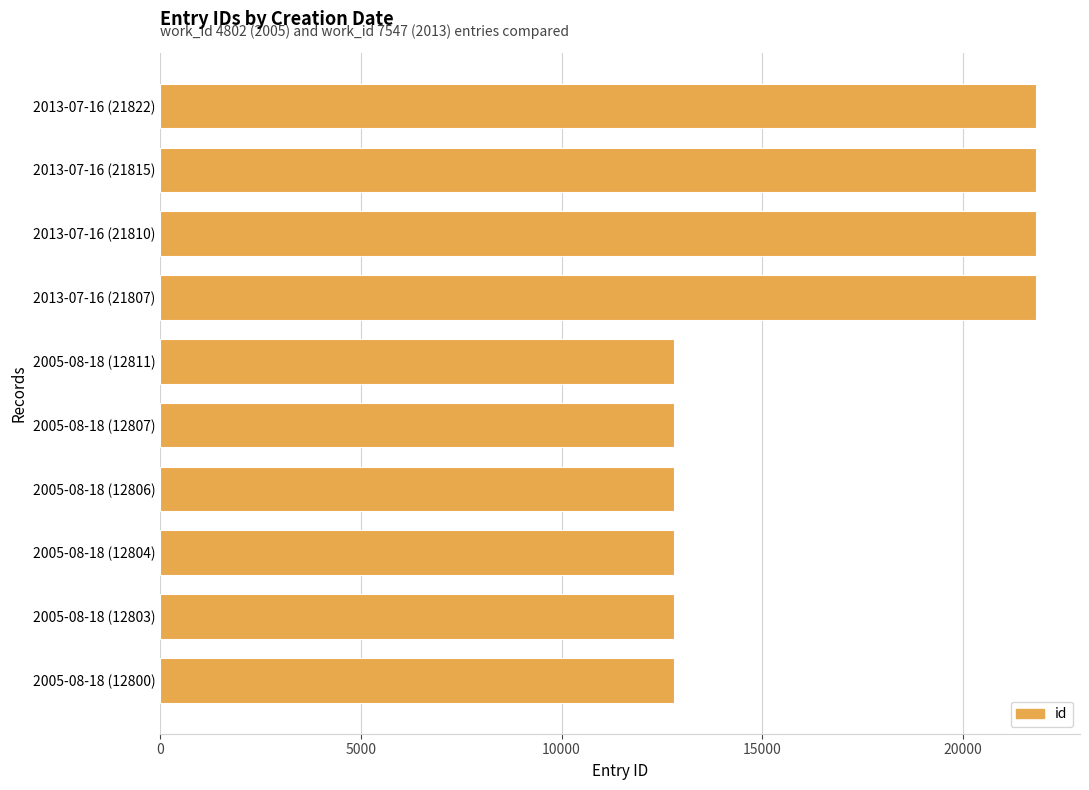

What is the minimum value shown in the chart?

12800